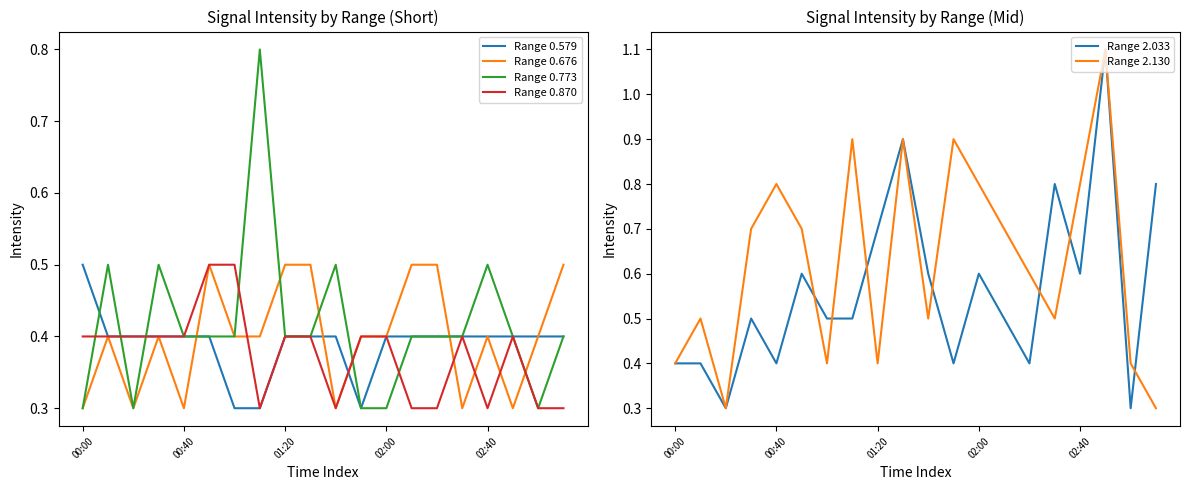

List the series in order of their peak value, lowest first.

Range 0.579, Range 0.676, Range 0.870, Range 0.773, Range 2.033, Range 2.130